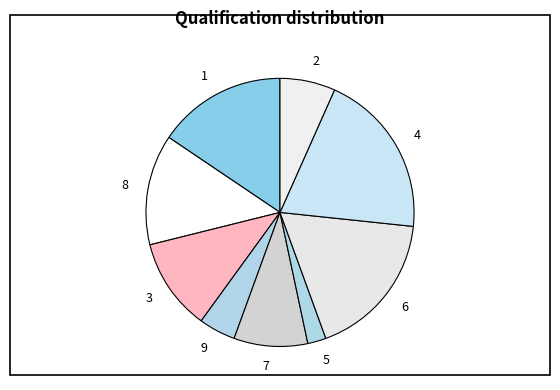

Is there any slice that represents more than half of the pie?

No